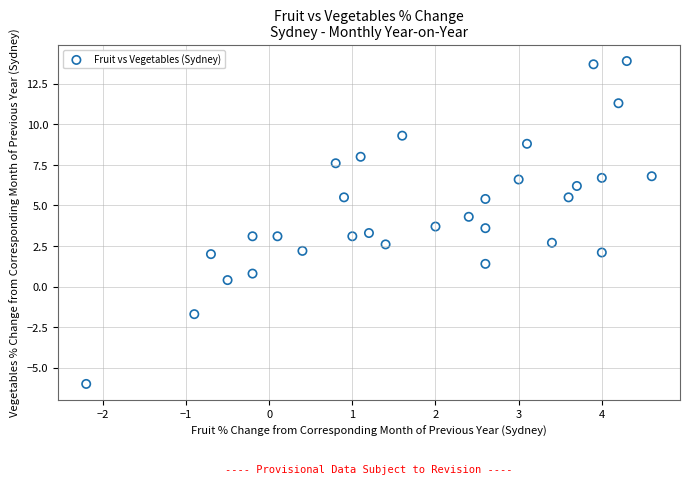

What is the range of X values (max minus min)?

6.8